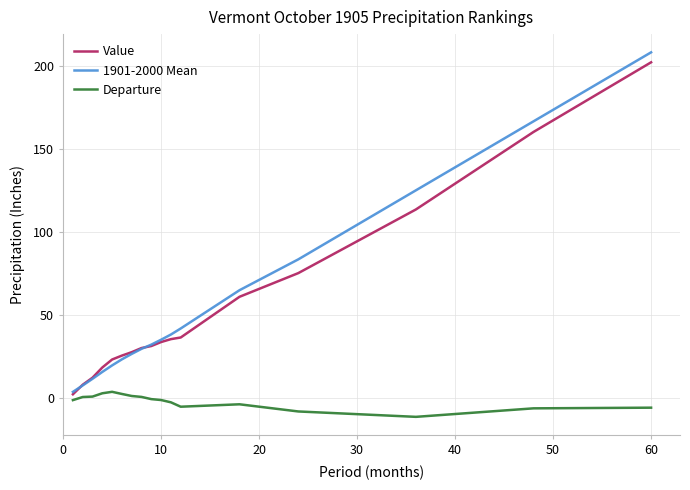

True or false: 1901-2000 Mean and Departure cross at least once.

False